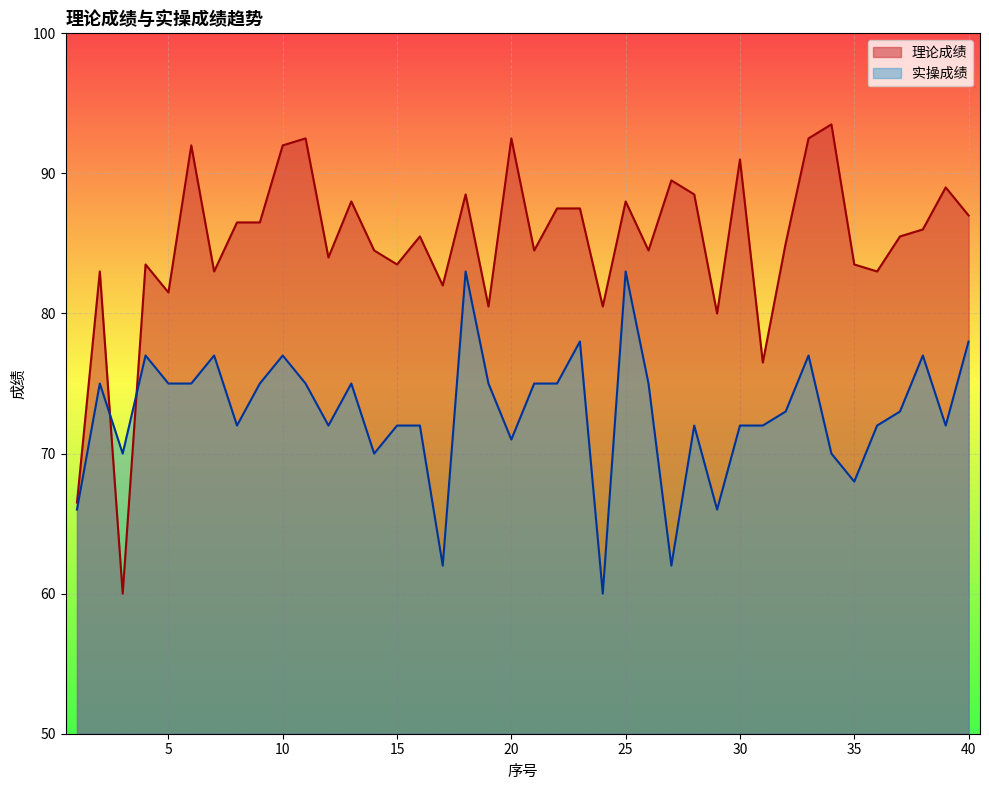

True or false: 实操成绩 and 理论成绩 intersect in this chart.

True